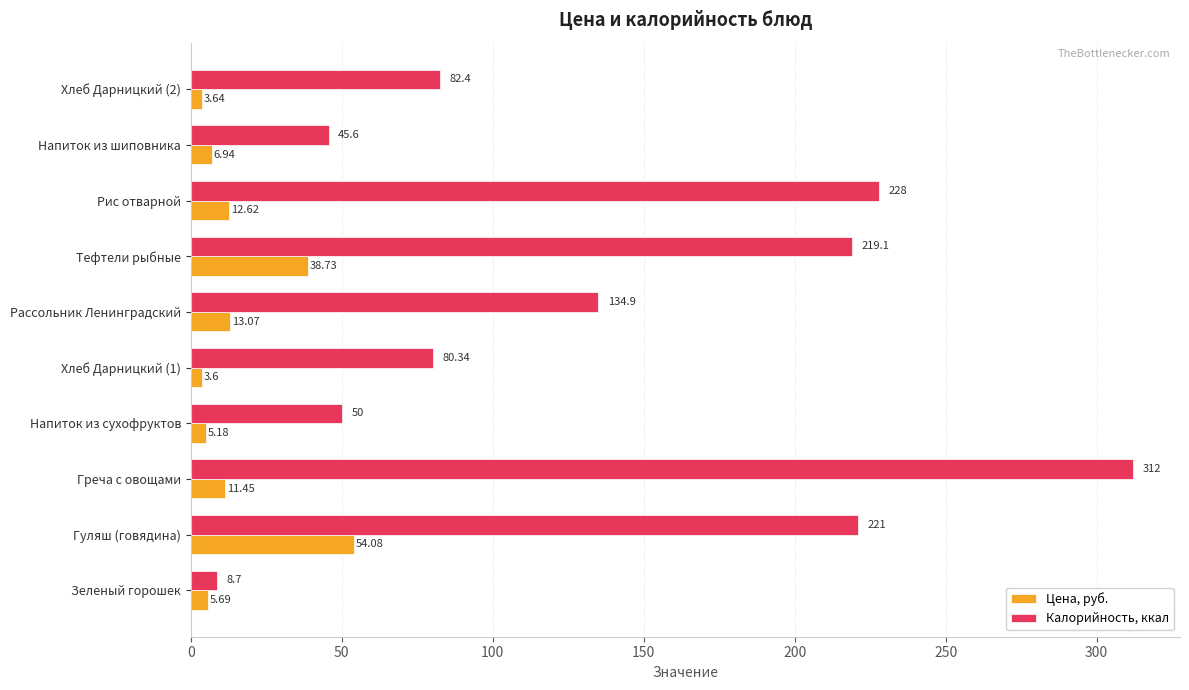

What is the sum of the Калорийность, ккал values at Зеленый горошек and Хлеб Дарницкий (2)?

91.1